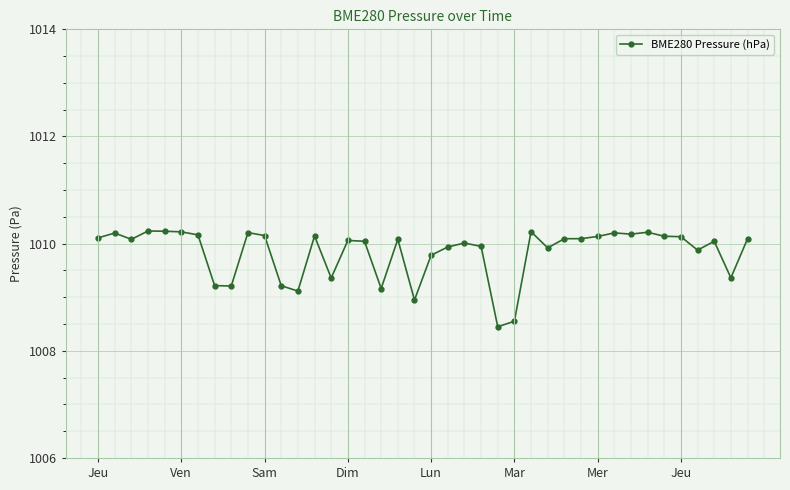

True or false: the data has more than 2 interior local peaks.

True